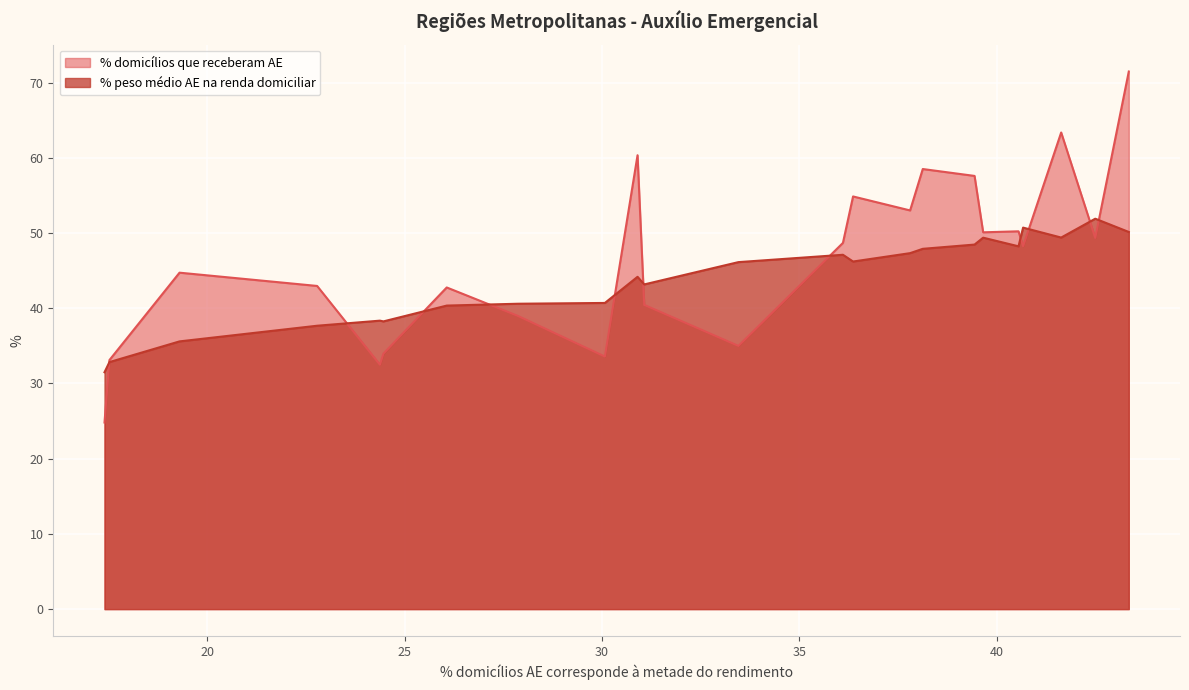

What is the greatest value displayed?

71.5